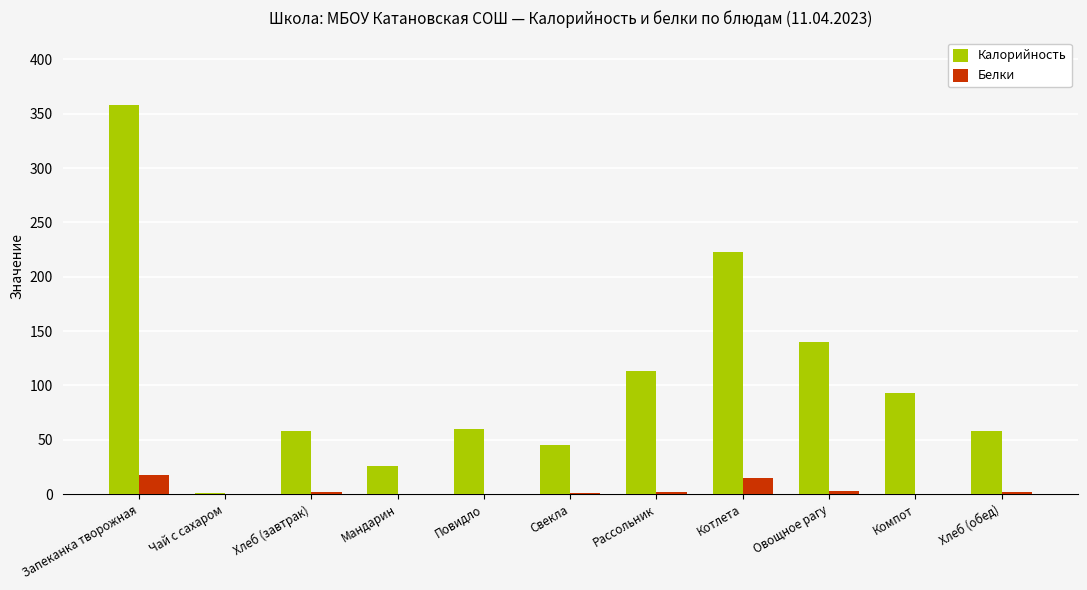

The value of Калорийность at Свекла is 9.9. True or false?

False